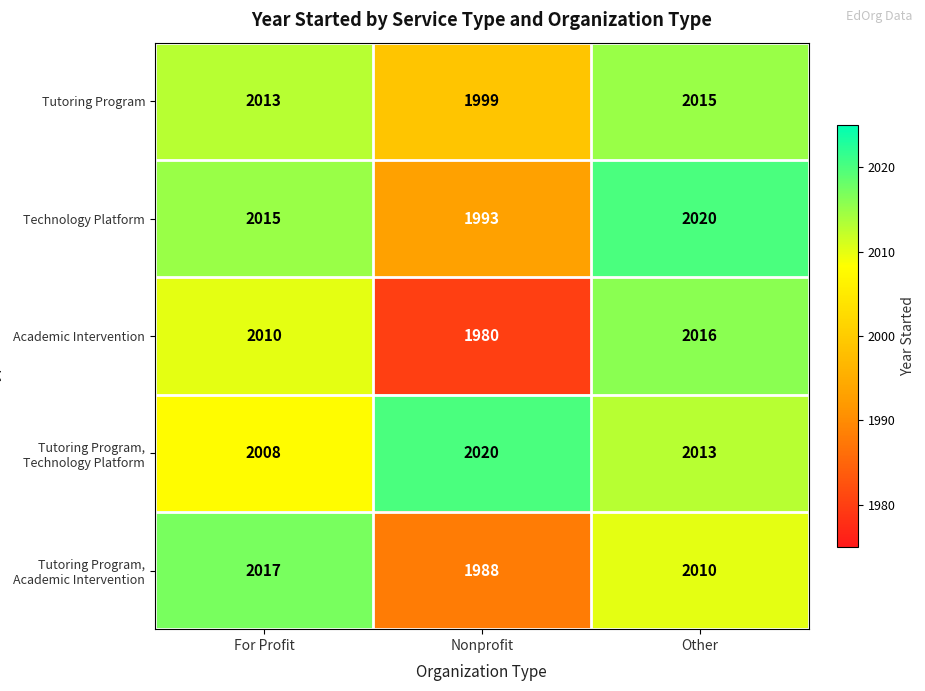

How many values in the Tutoring Program, Technology Platform series are below 2013?

1